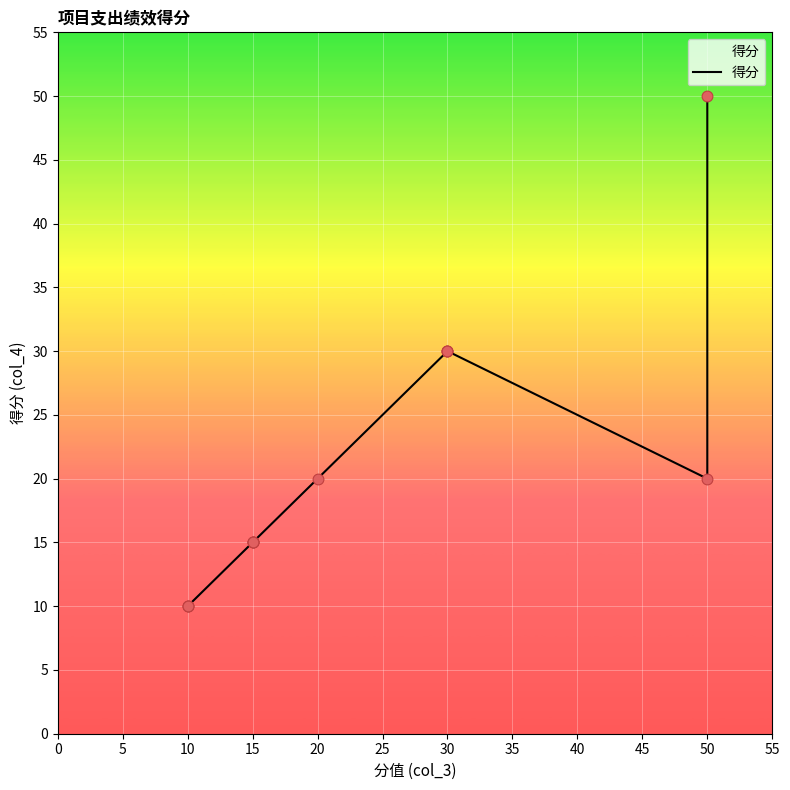

Between 30 and 15, which is larger?

30